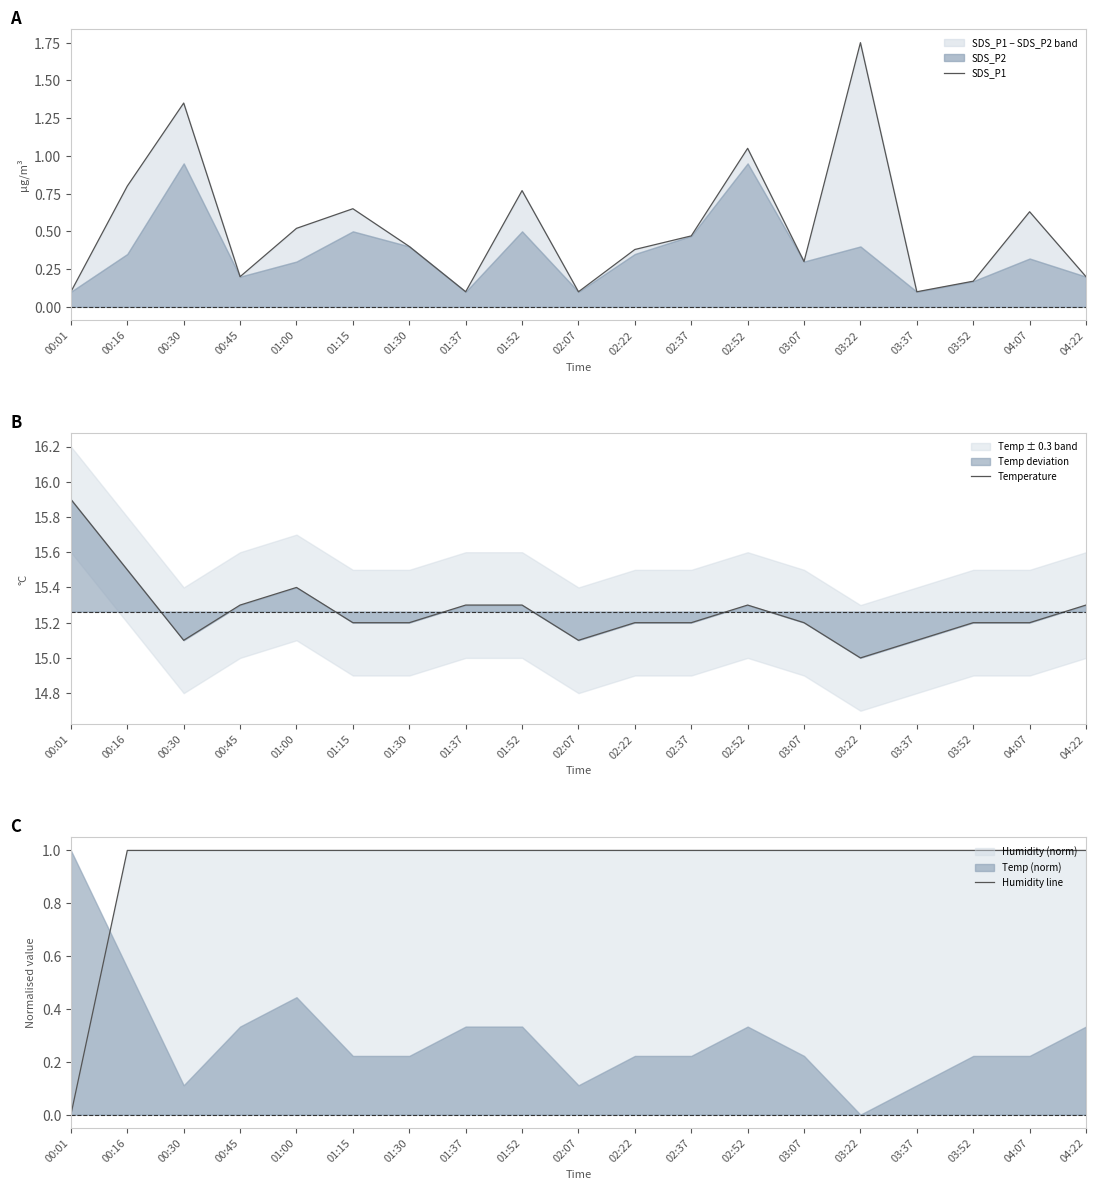

How many Temperature values are between 15 and 16?

19